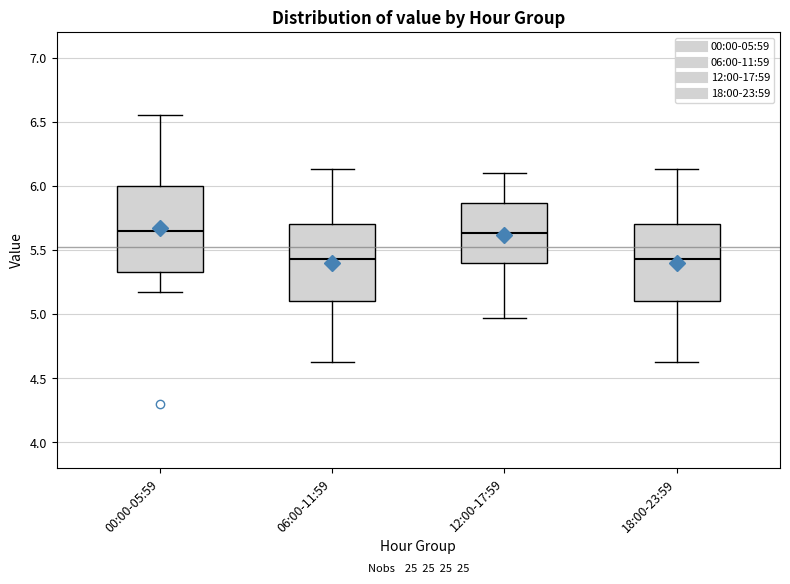

Reading left to right, transcribe this box plot: for each box, give where its median line is, the range the box spans, and where its two whiskers end, as read against the y-axis. The values are not printed on the chart, so give them approximately, as read against the axis.

00:00-05:59: median 5.65, box 5.35 to 6.00, whiskers 5.15 to 6.55
06:00-11:59: median 5.45, box 5.10 to 5.70, whiskers 4.65 to 6.15
12:00-17:59: median 5.65, box 5.40 to 5.85, whiskers 4.95 to 6.10
18:00-23:59: median 5.45, box 5.10 to 5.70, whiskers 4.65 to 6.15